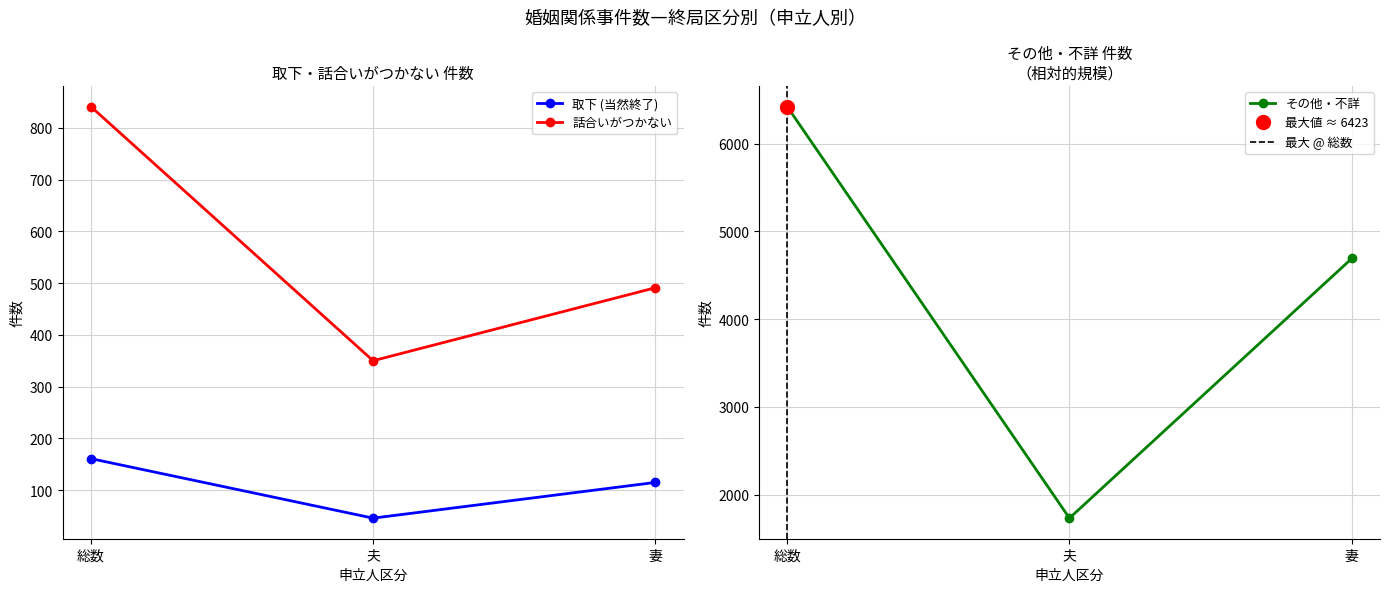

Which has a higher value, 総数 or 夫?

総数